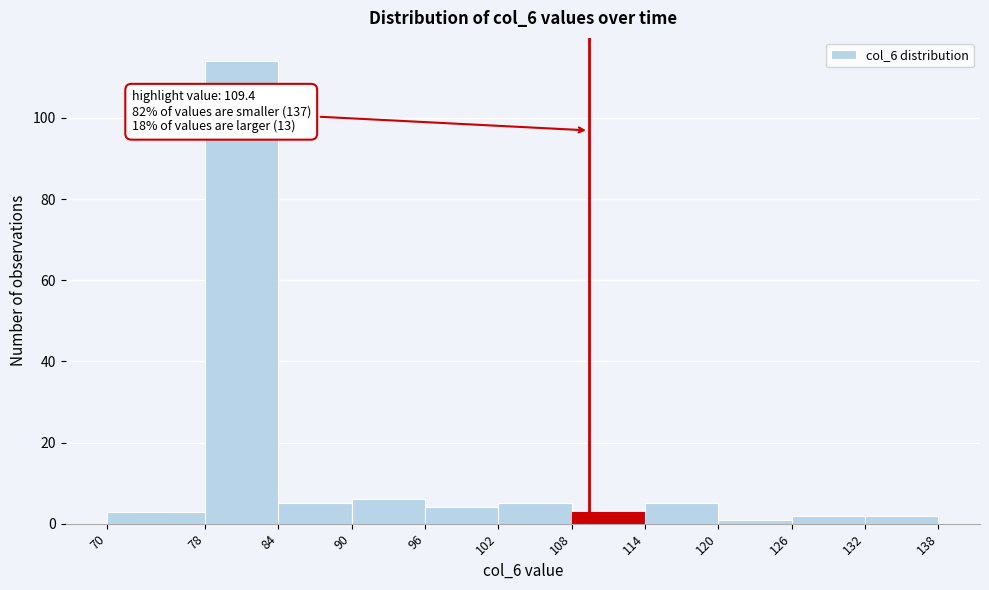

Over which range of the x-axis is the bar tallest?

78 to 84